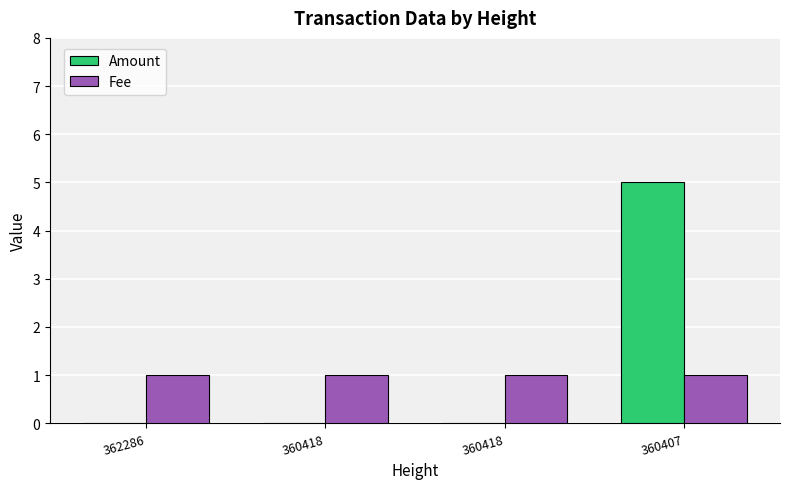

Reading left to right, transcribe all the data shown in this chart.

Amount: 0	0	0	5
Fee: 1	1	1	1